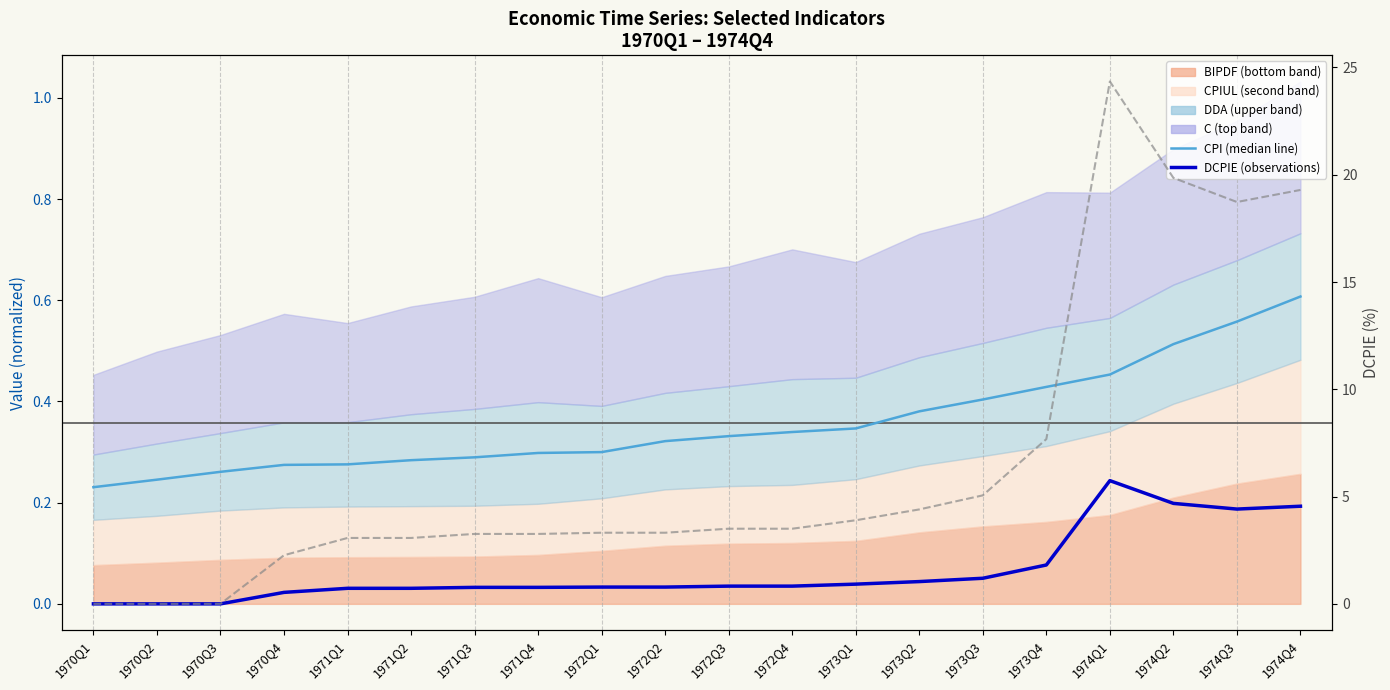

True or false: DCPIE (observations) and DCPIE % (right axis) intersect in this chart.

False